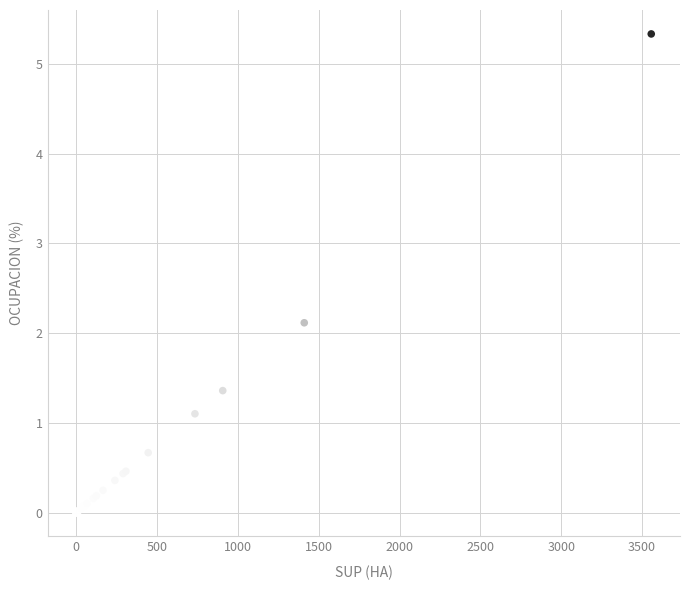

What Y value in the scatter plot is closest to 2?

2.1